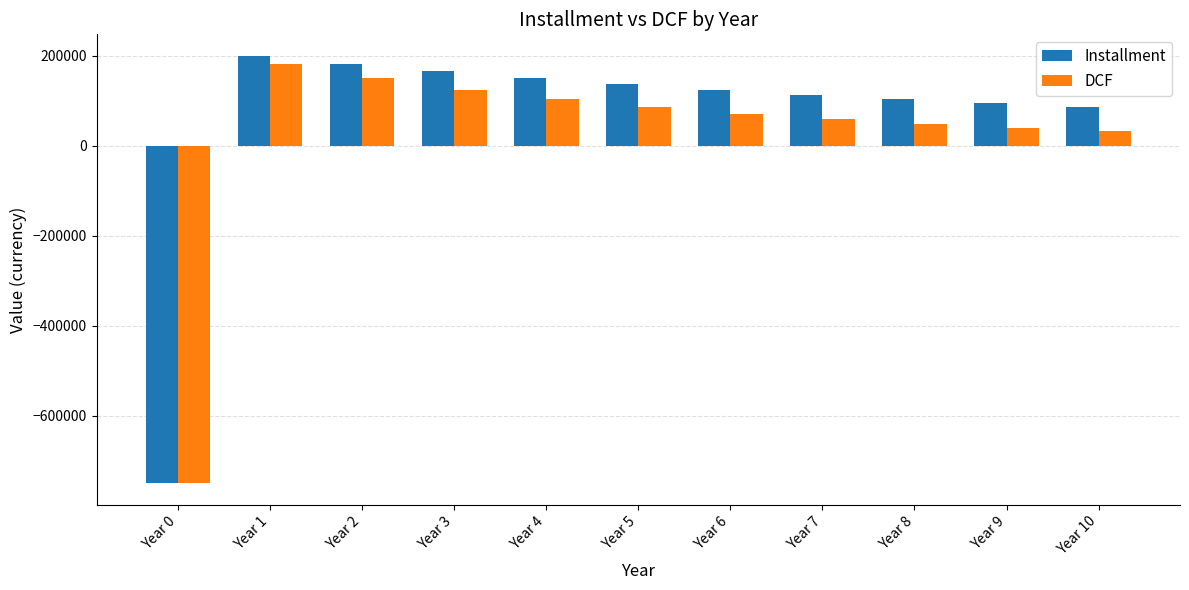

What is the difference between the highest and lowest values at Year 3?

41187.2